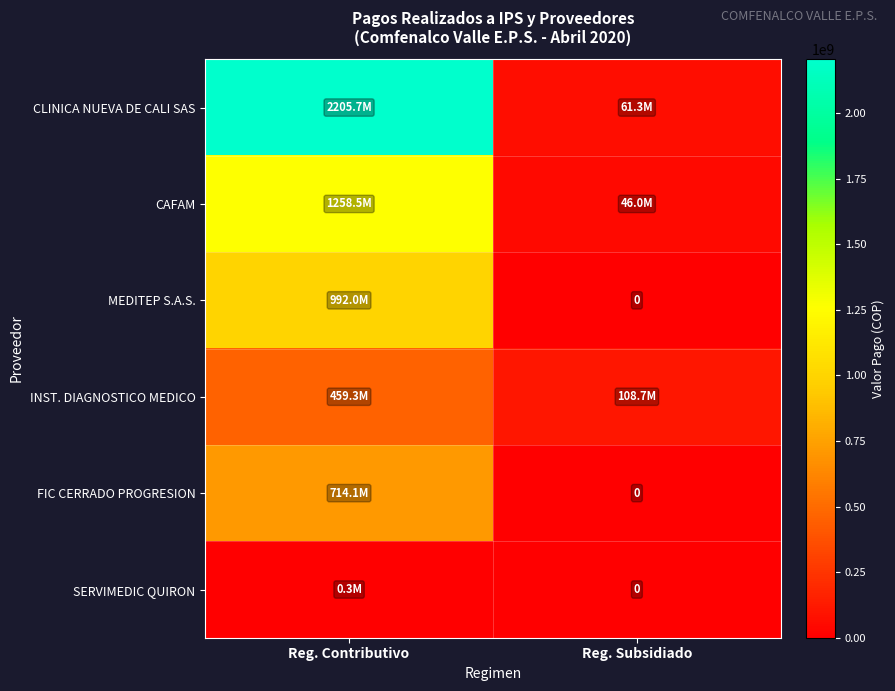

The FIC CERRADO PROGRESION series shows 0 at Reg. Subsidiado. True or false?

True